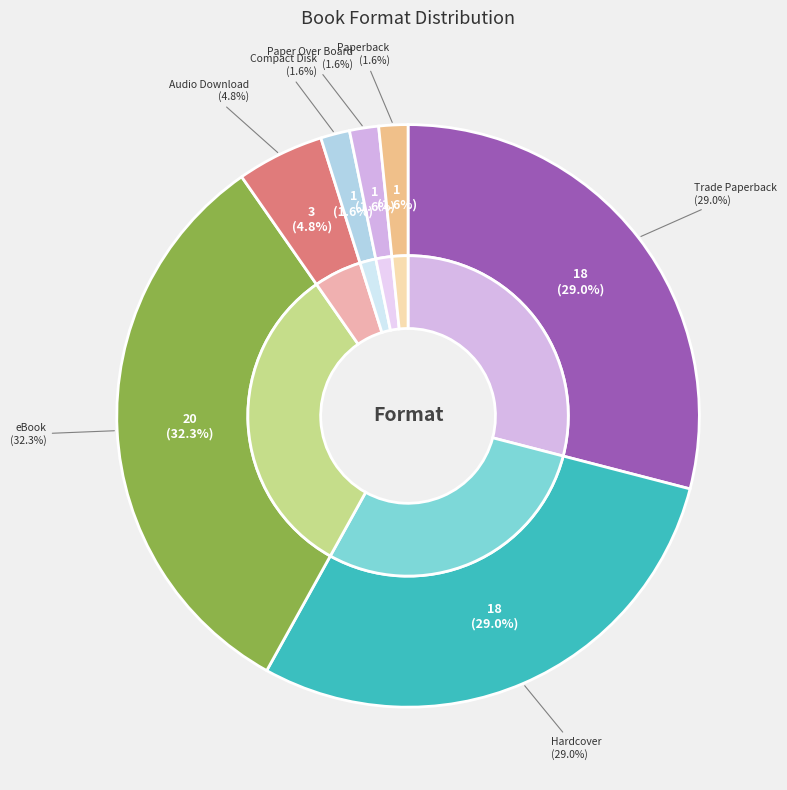

What portion of the pie excludes Hardcover?

71.0%